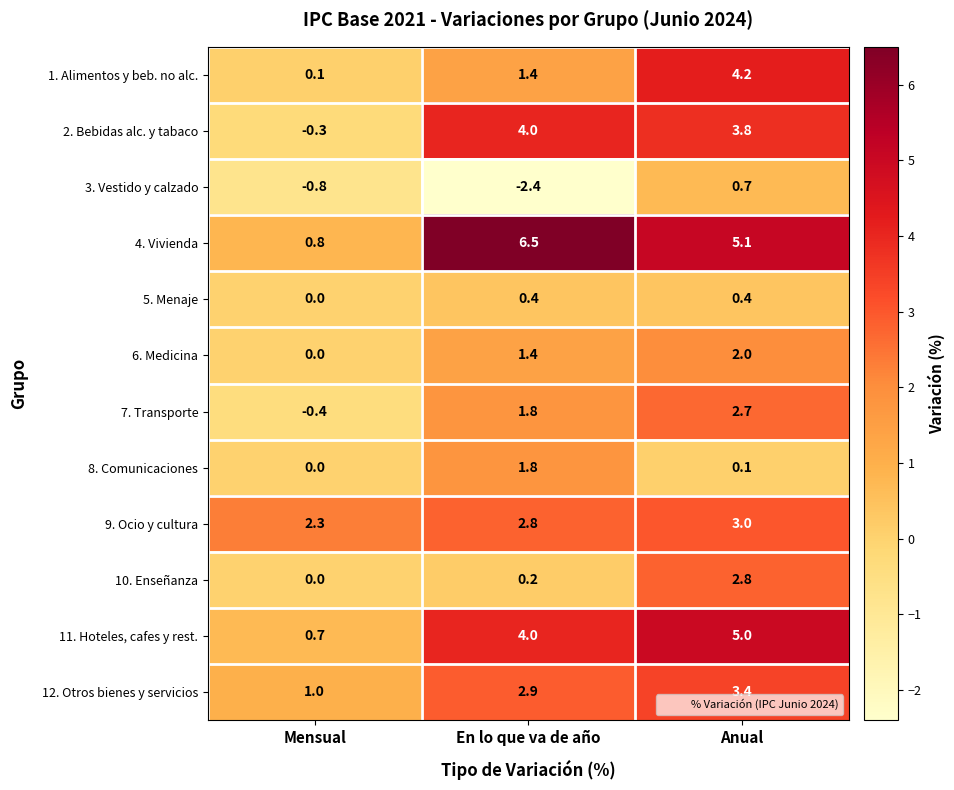

Which series has the largest total across all categories?

4. Vivienda